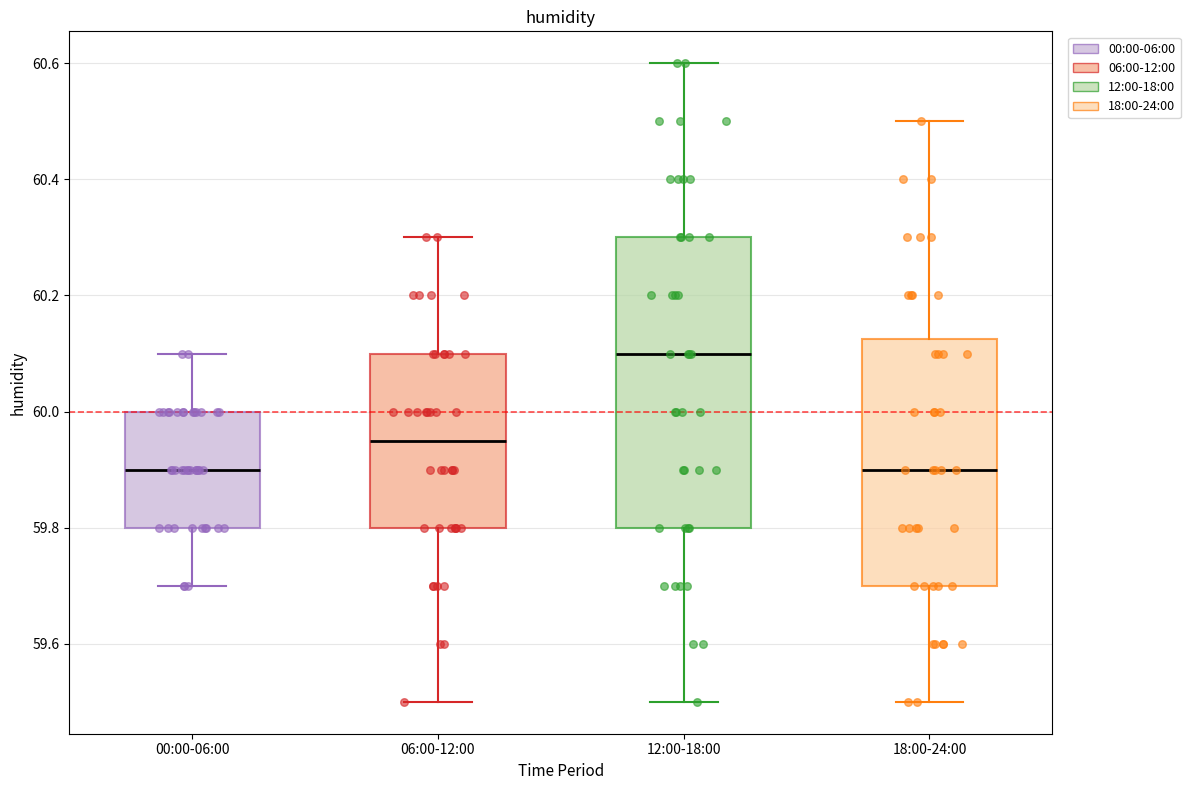

Which box's median line is the highest?

12:00-18:00